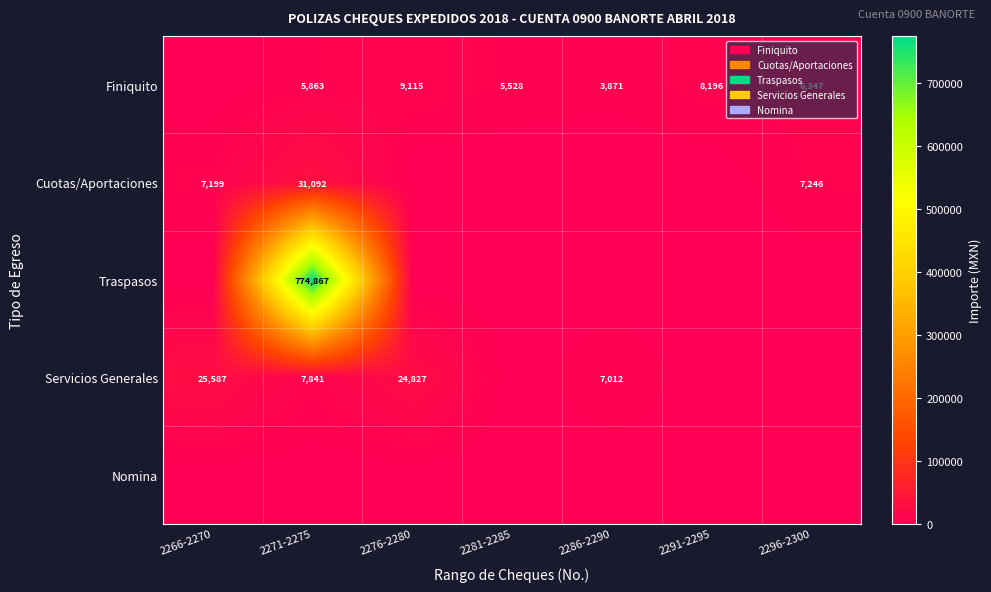

What is the total value across all series at 2281-2285?

5528.0